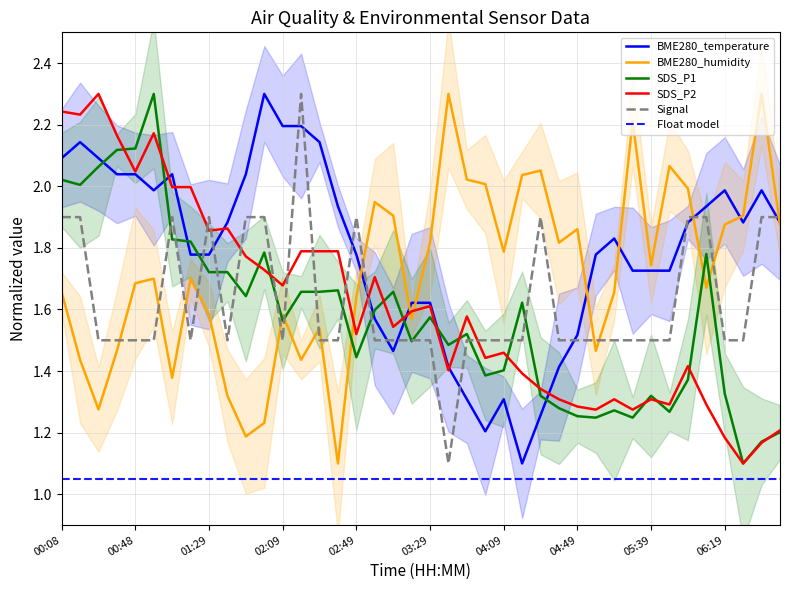

How many interior local valleys does the BME280_temperature series have?

5